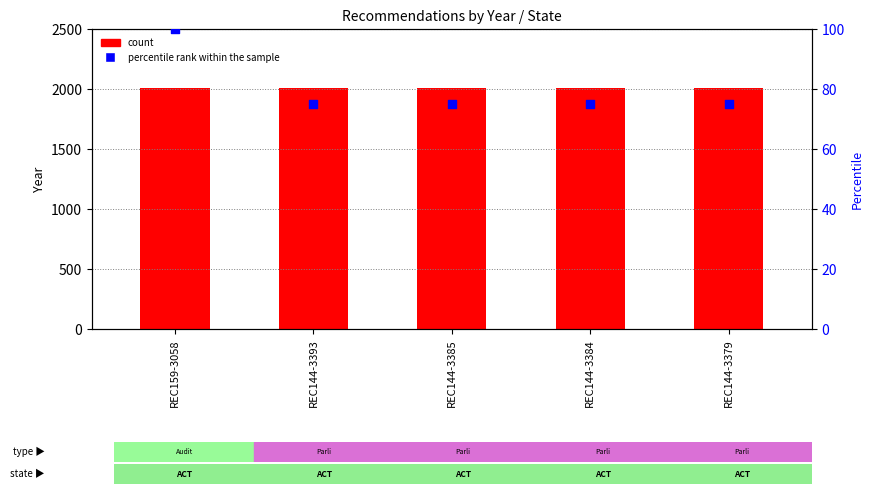

What are all the series names shown in the legend?

count, percentile rank within the sample